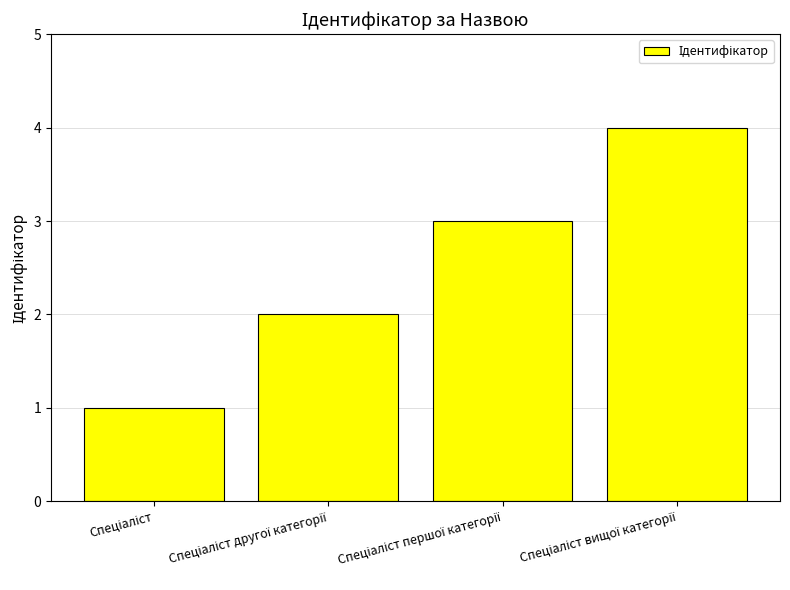

What is the difference between the maximum and minimum values?

3